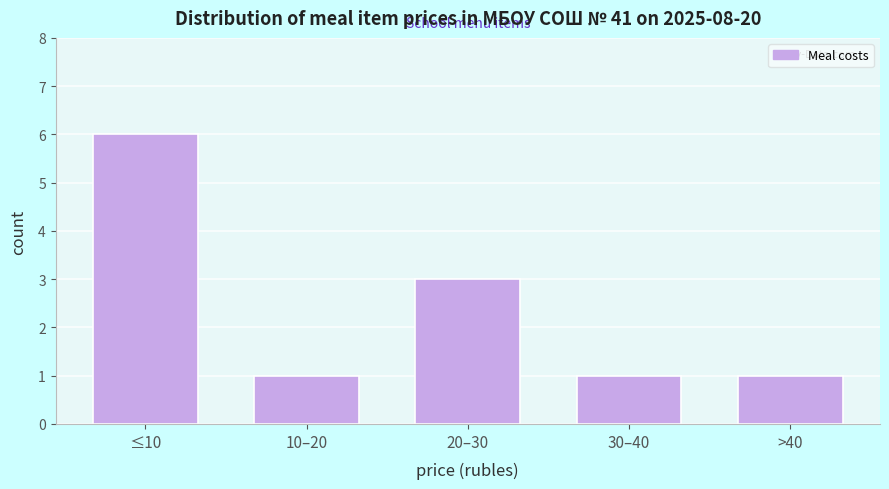

Reading right to left, transcribe all the data shown in this chart.

1	1	3	1	6